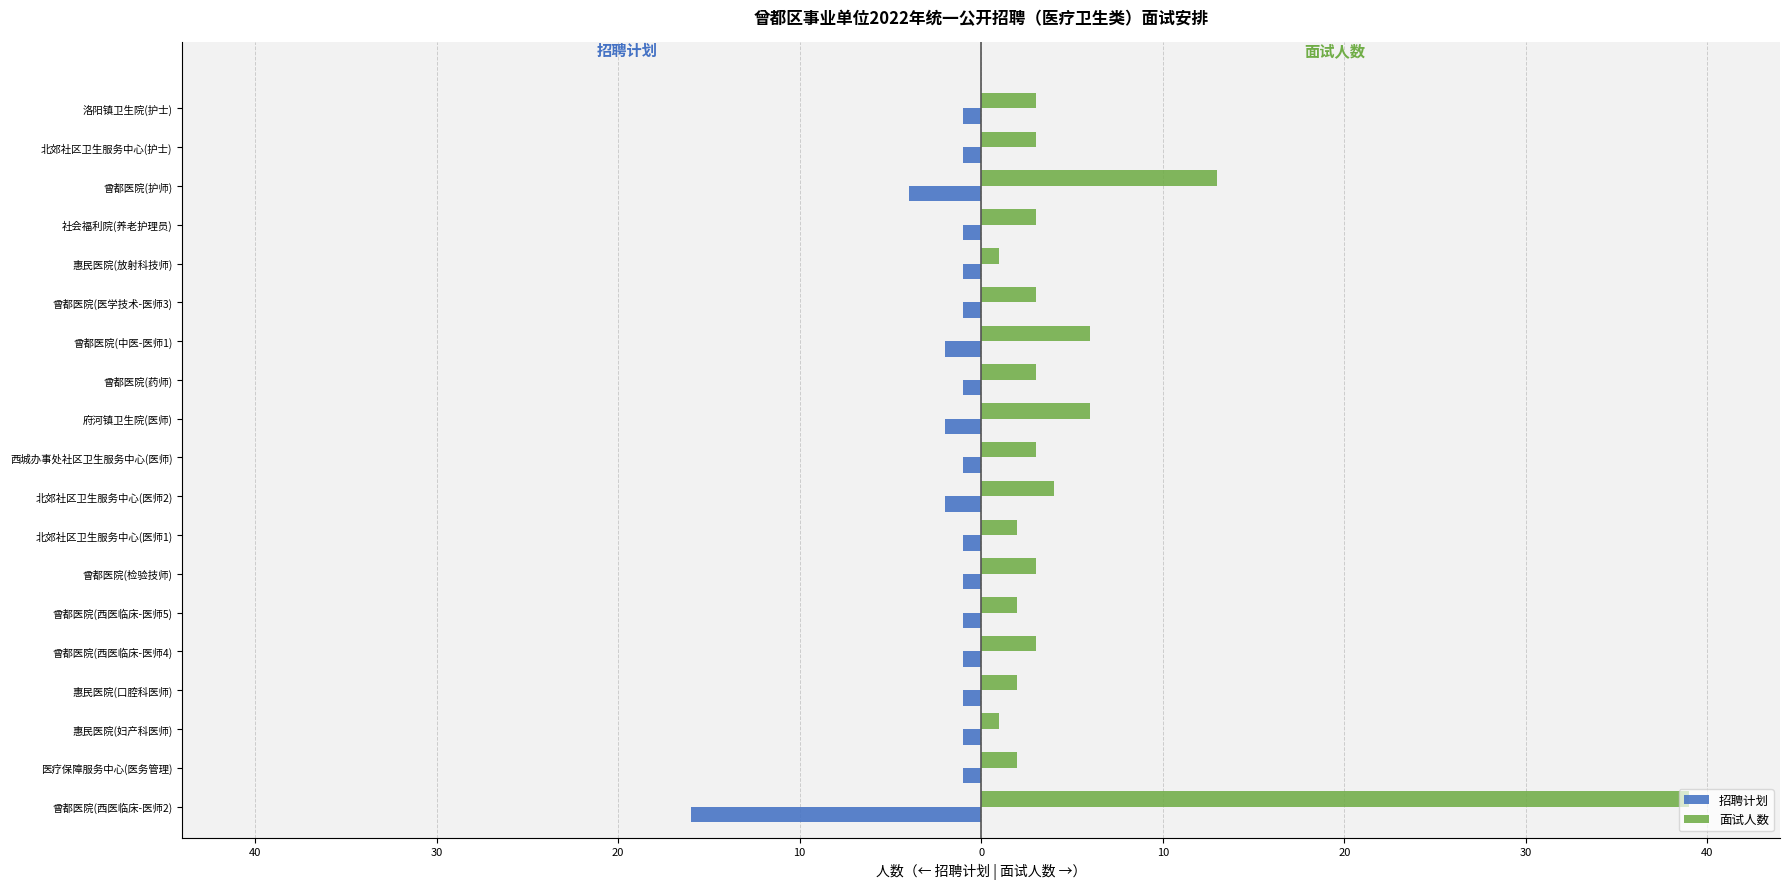

Are the bars horizontal?

Yes